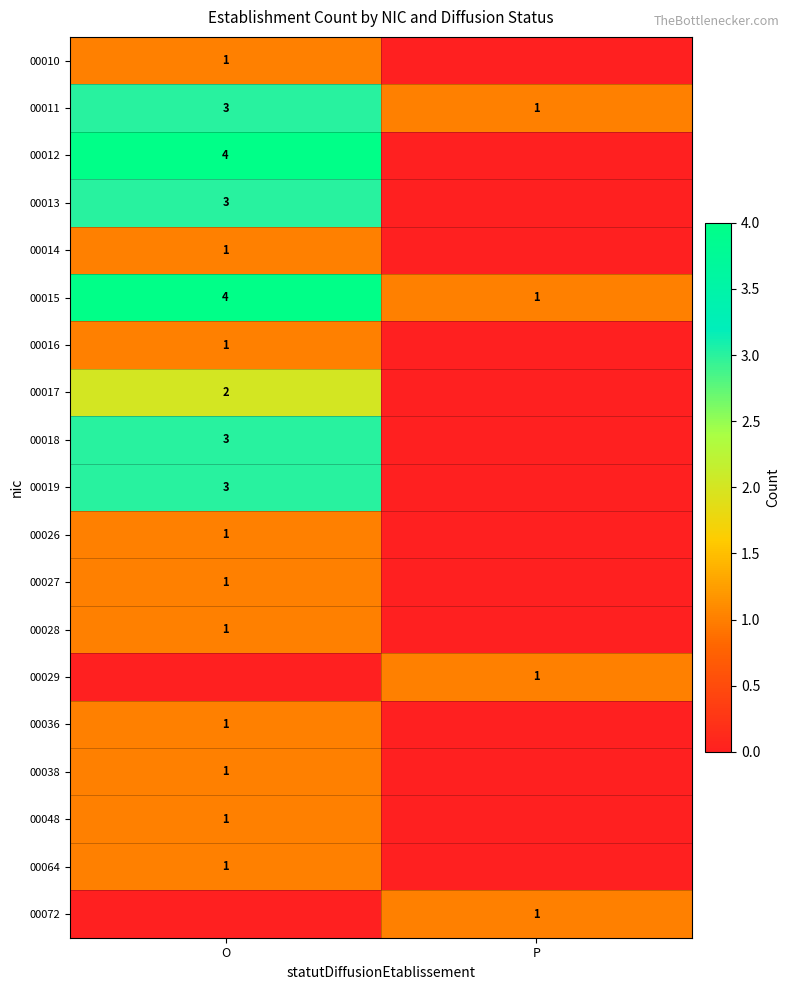

Read the 00011 value at O.

3